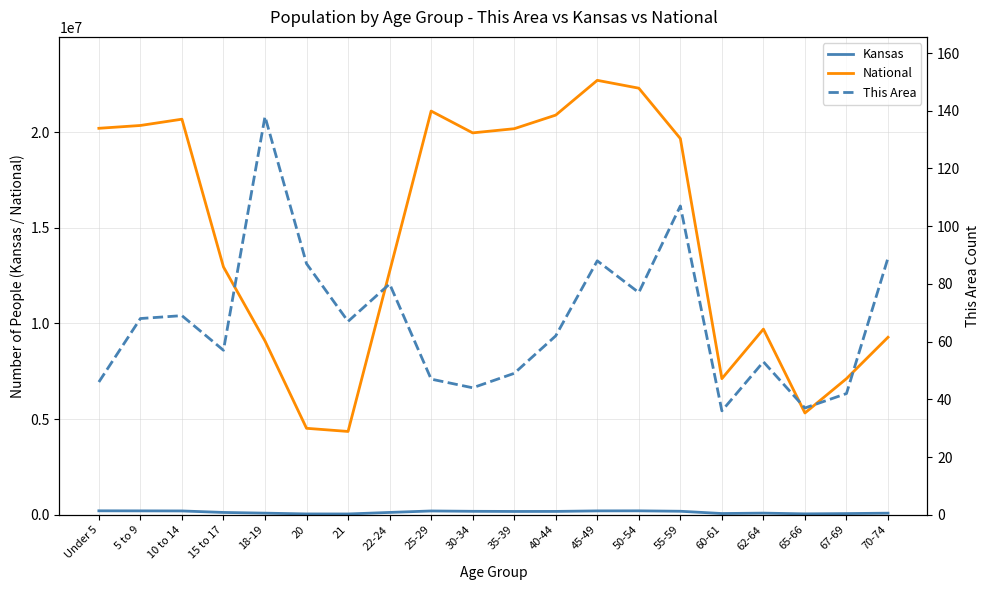

What is the difference between the highest and lowest values at 40-44?

20890902